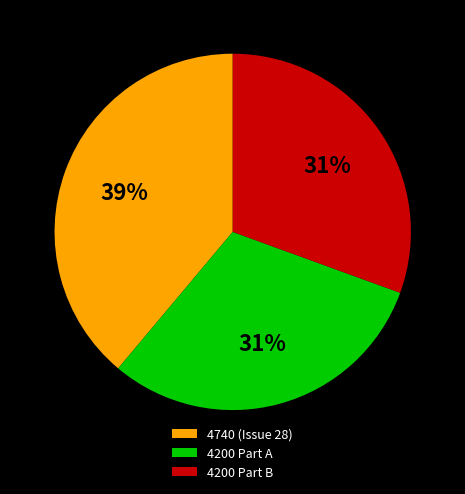

To the nearest percent, what is the average slice percentage?

33%